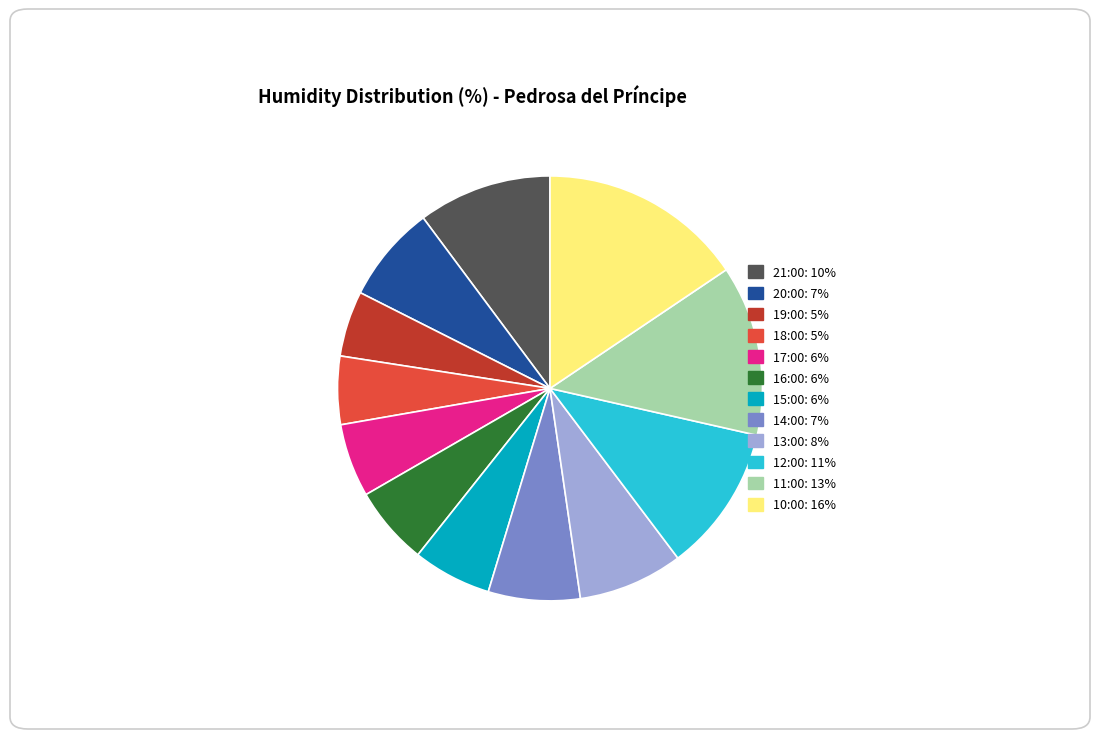

Do 13:00: 8% and 21:00: 10% together represent more than half of the pie?

No